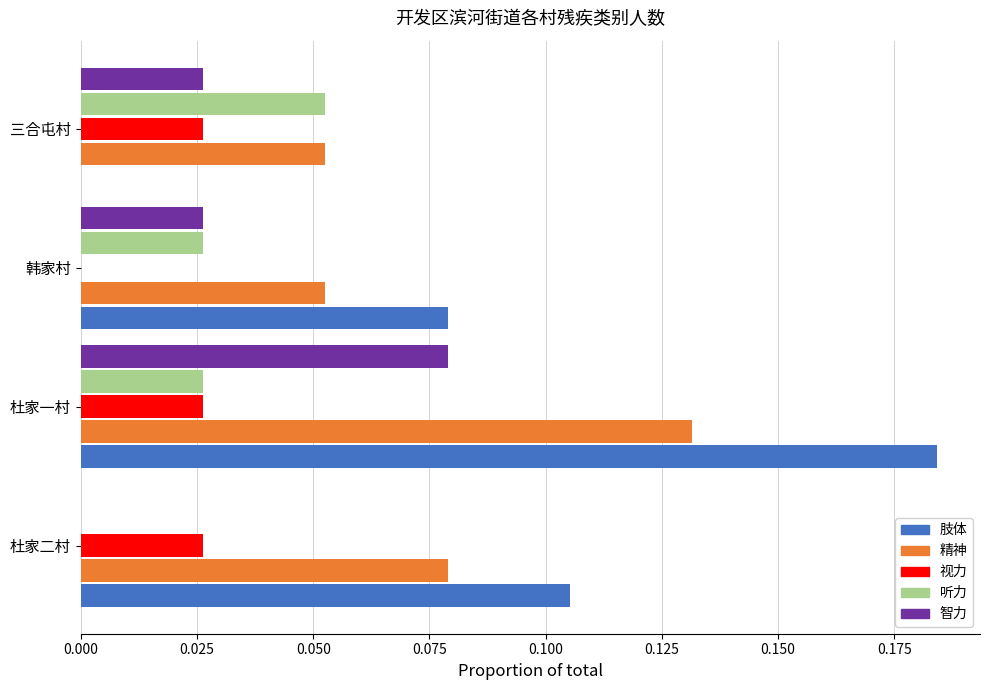

True or false: 智力 has a value of 0.1 at 杜家二村.

False